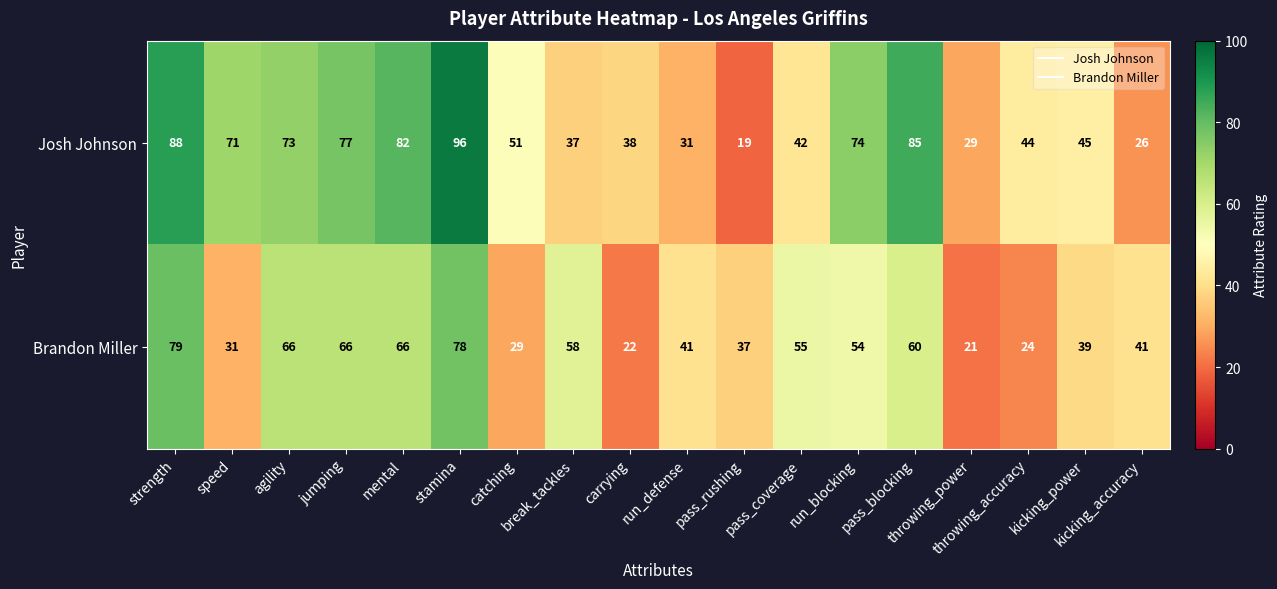

What is the maximum value shown in the chart?

96